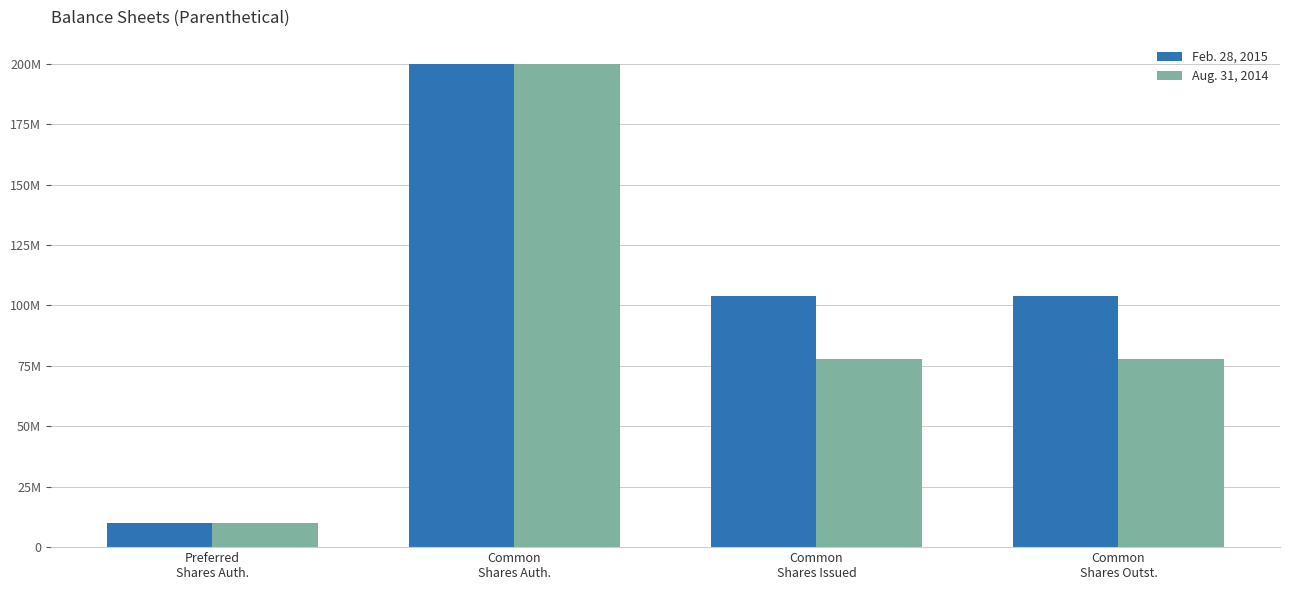

Are the bars grouped side by side (vs. stacked)?

Yes